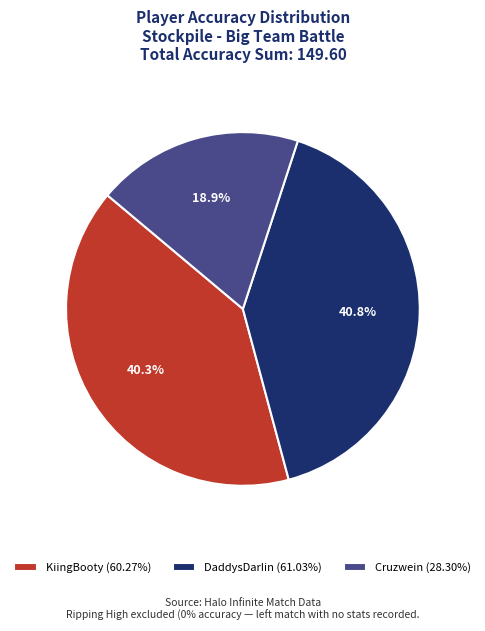

How much of the chart is everything except DaddysDarIin?

59.2%